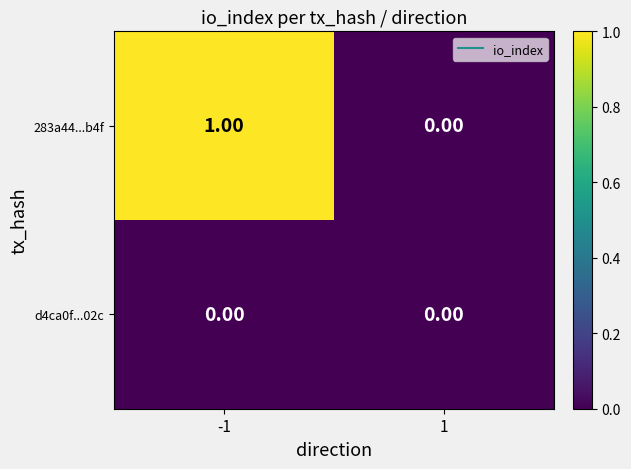

Rank the series by their average value, from lowest to highest.

d4ca0f...02c, 283a44...b4f